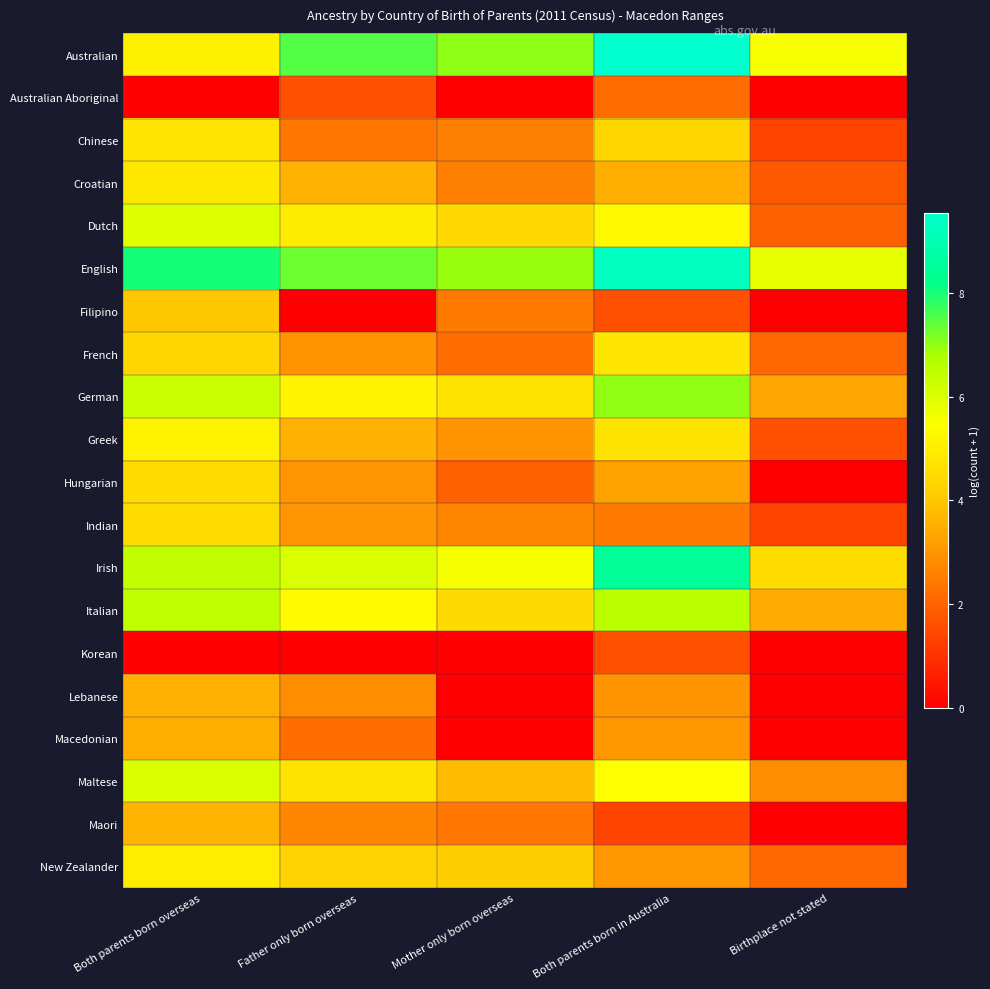

Rank the series at Both parents born in Australia from lowest to highest value.

Maori, Filipino, Korean, Australian Aboriginal, Indian, Lebanese, Macedonian, New Zealander, Hungarian, Croatian, Chinese, Greek, French, Dutch, Maltese, Italian, German, Irish, English, Australian